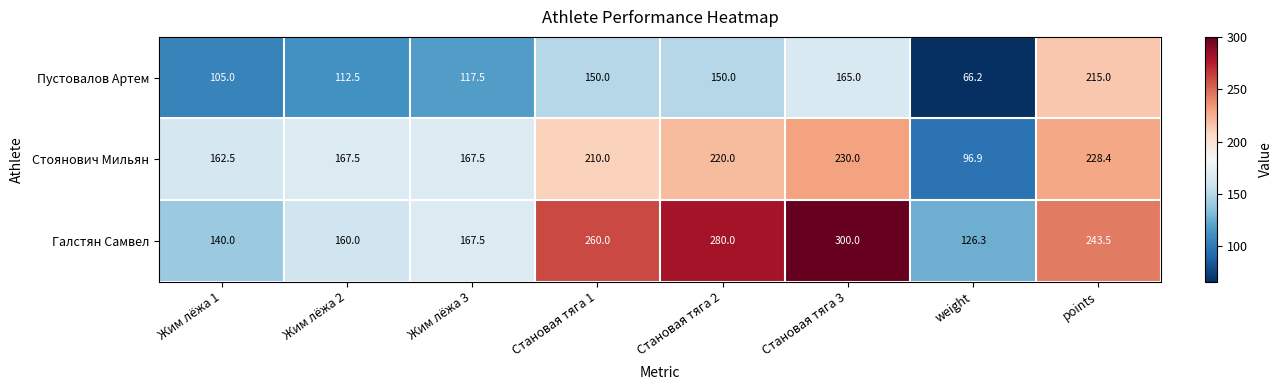

Reading right to left, transcribe all the data shown in this chart.

Пустовалов Артем: 215.0	66.2	165.0	150.0	150.0	117.5	112.5	105.0
Стоянович Мильян: 228.4	96.9	230.0	220.0	210.0	167.5	167.5	162.5
Галстян Самвел: 243.5	126.3	300.0	280.0	260.0	167.5	160.0	140.0